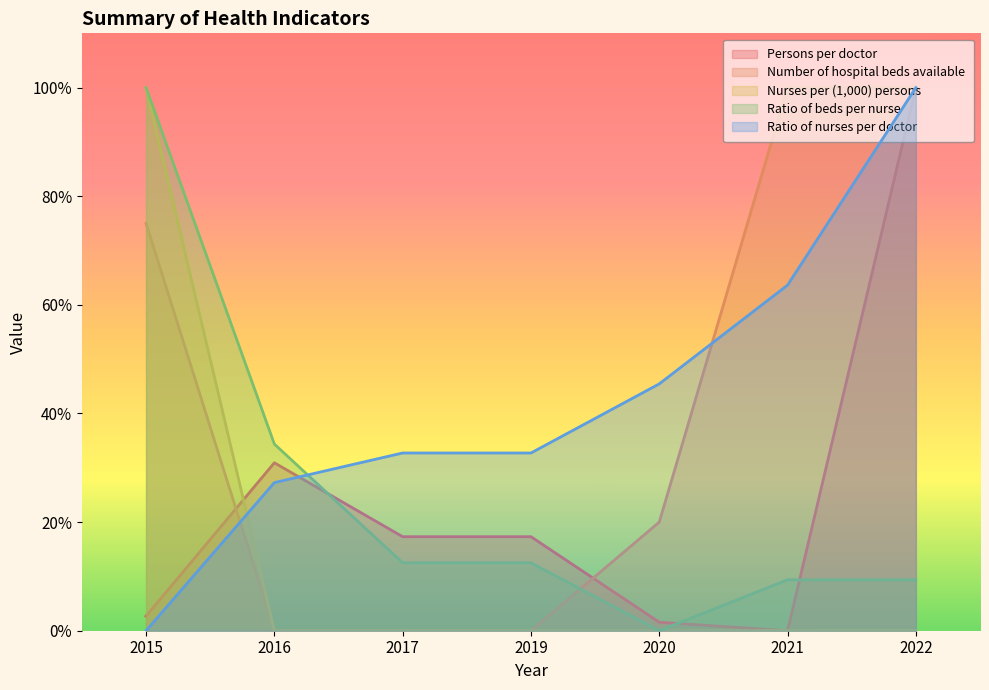

What is the value of the Persons per doctor point at the 4th from the left?

17.3